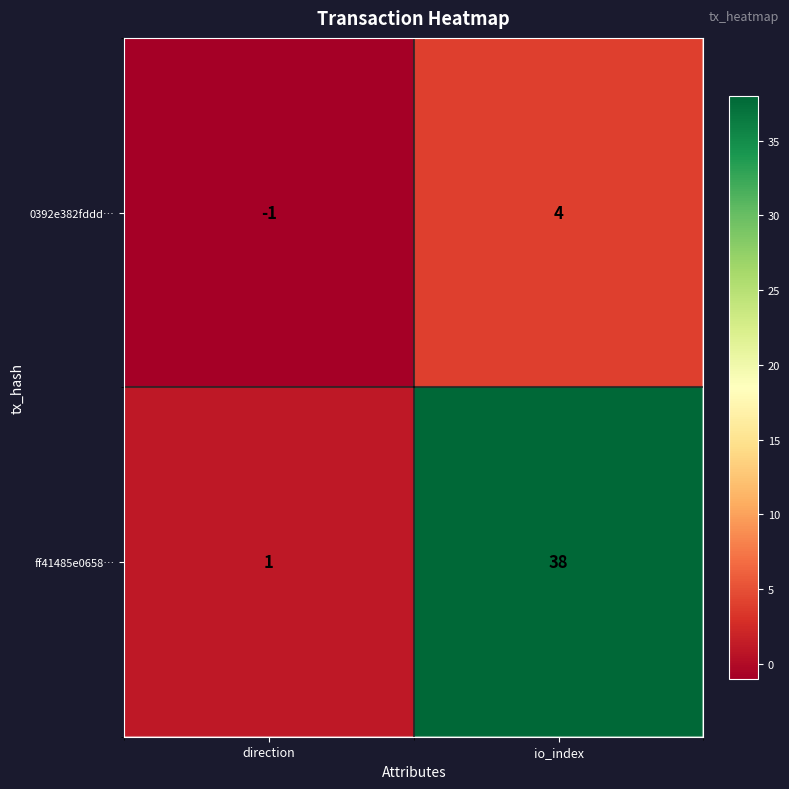

List the series in order of their overall mean, highest first.

ff41485e0658…, 0392e382fddd…